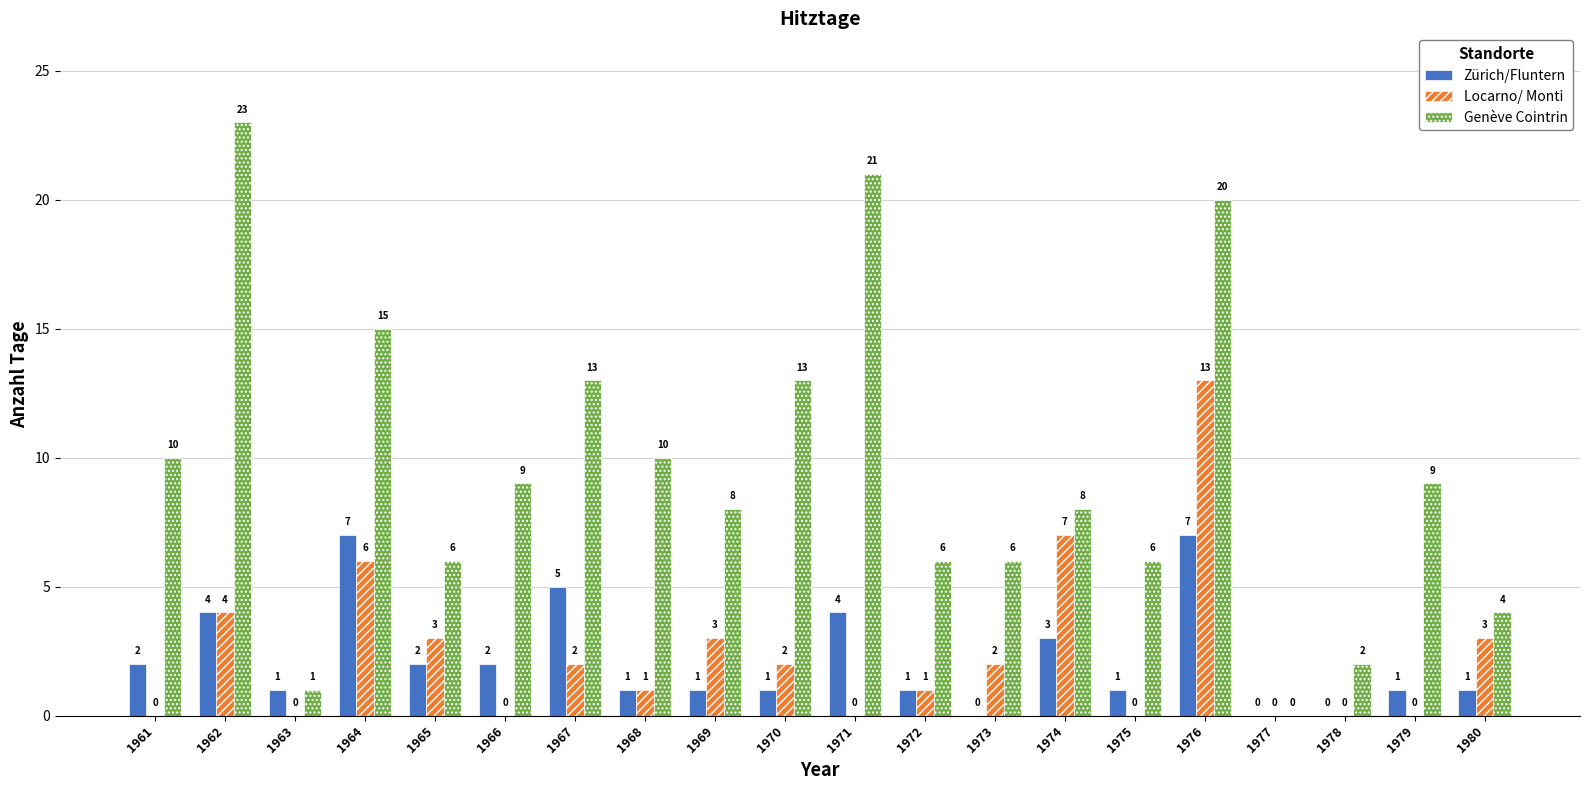

What is the sum of the Genève Cointrin values at 1964 and 1970?

28